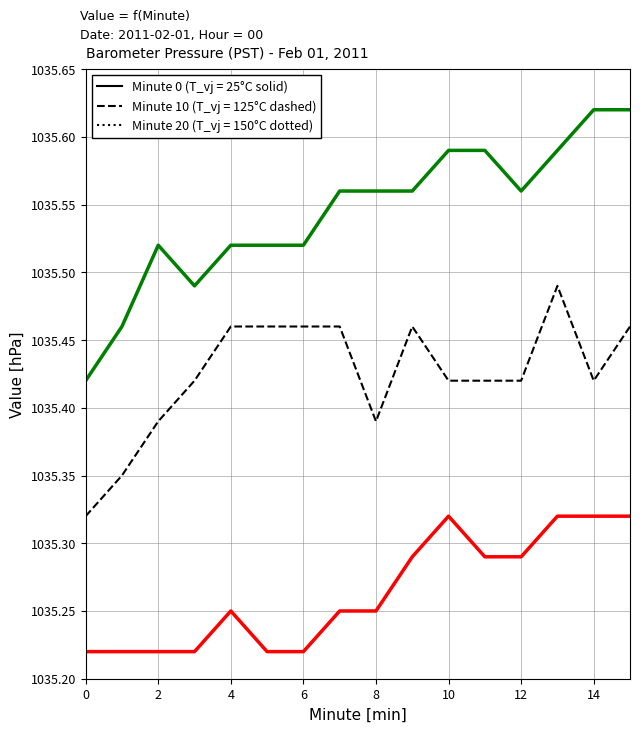

Which series has the largest total across all categories?

Minute 20 (T_vj = 150°C dotted)